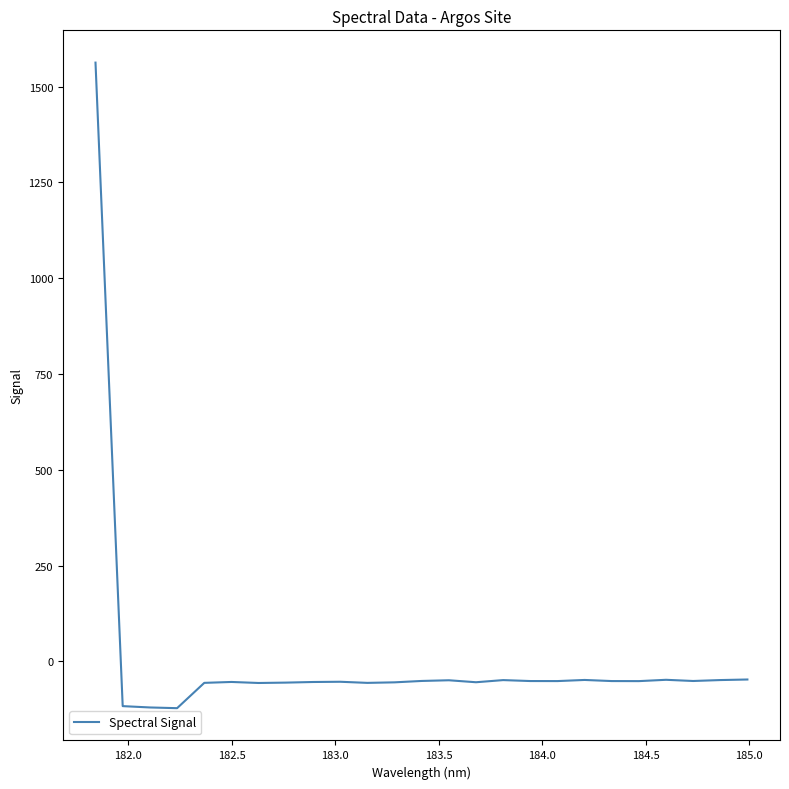

What is the difference between the maximum and minimum values?

1684.8